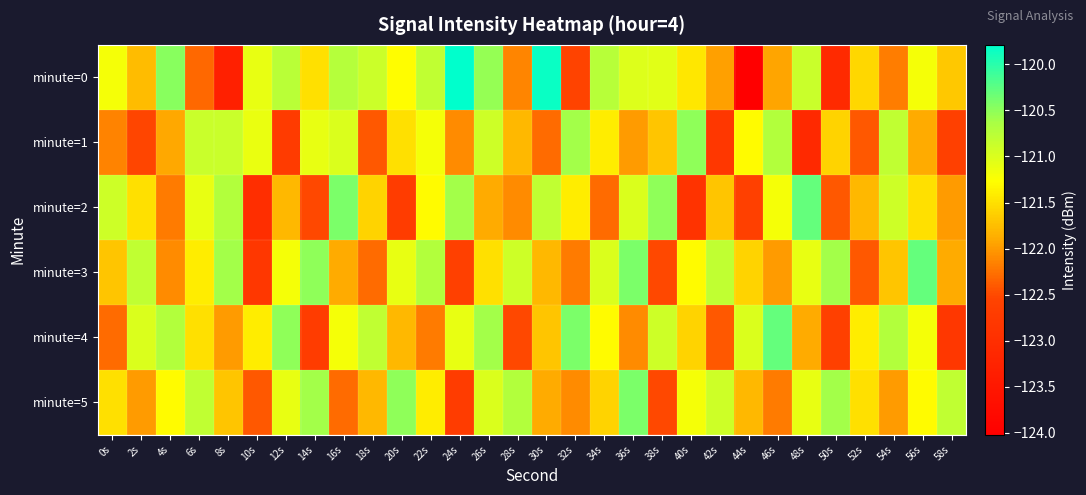

What is the total value across all series at 38s?

-729.2